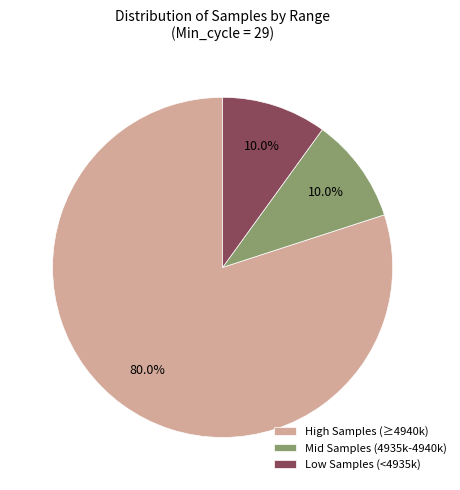

Is there any slice that represents more than half of the pie?

Yes